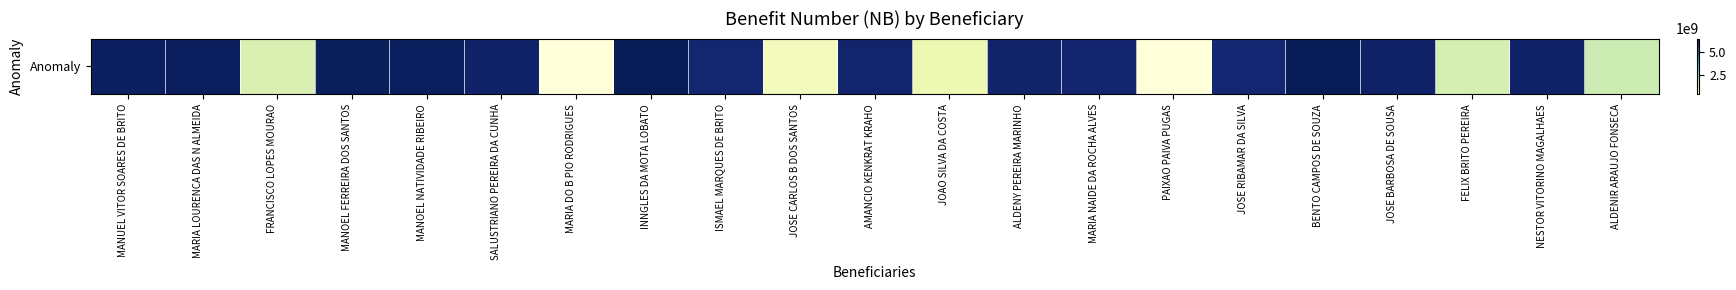

Read the value at MANOEL NATIVIDADE RIBEIRO.

6268655684